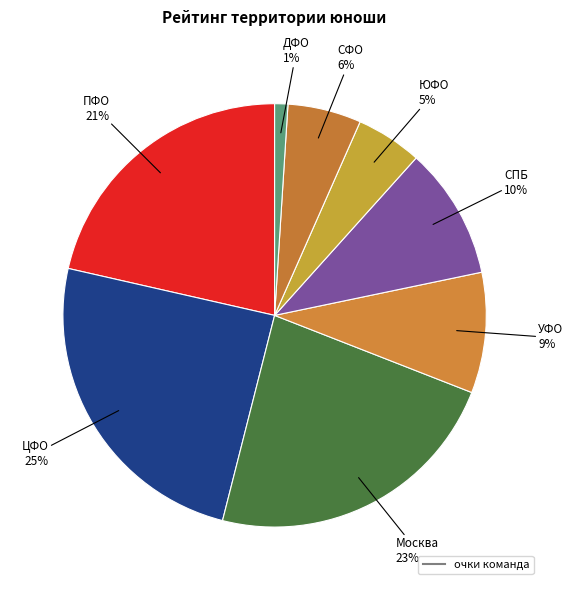

Count the number of slices in the pie.

8